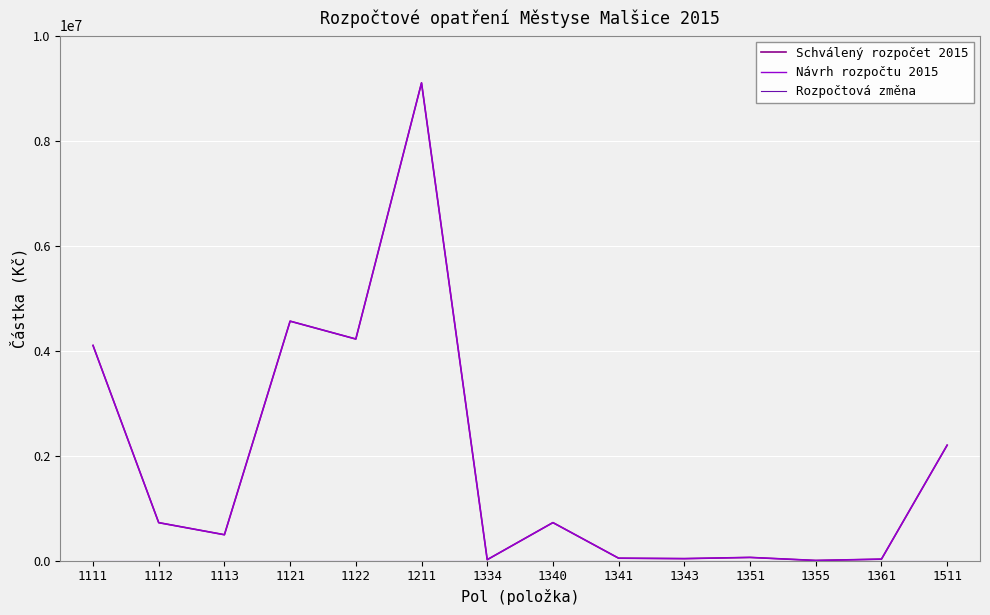

True or false: Schválený rozpočet 2015 and Návrh rozpočtu 2015 cross at least once.

False